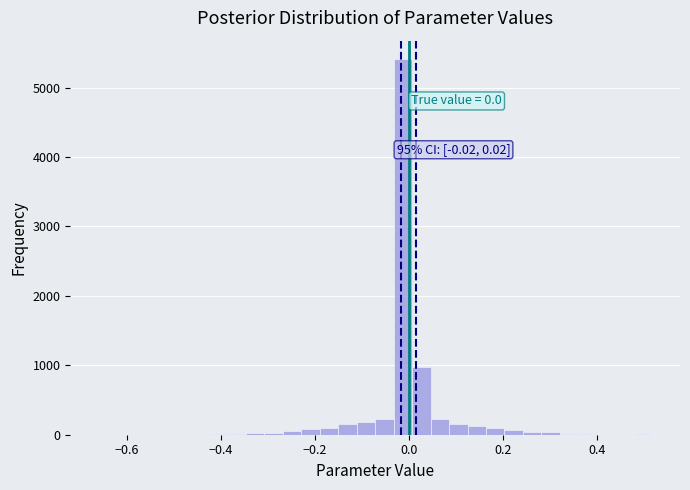

Read against the x-axis, roughly where is the centre of the tallest bar?

-0.02